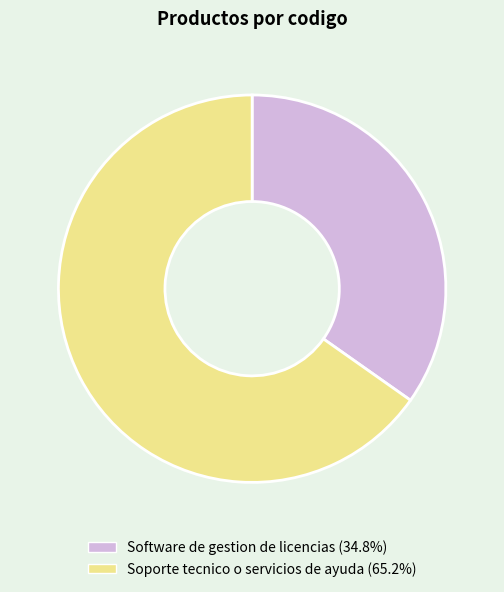

True or false: Software de gestion de licencias accounts for 35% of the total.

True